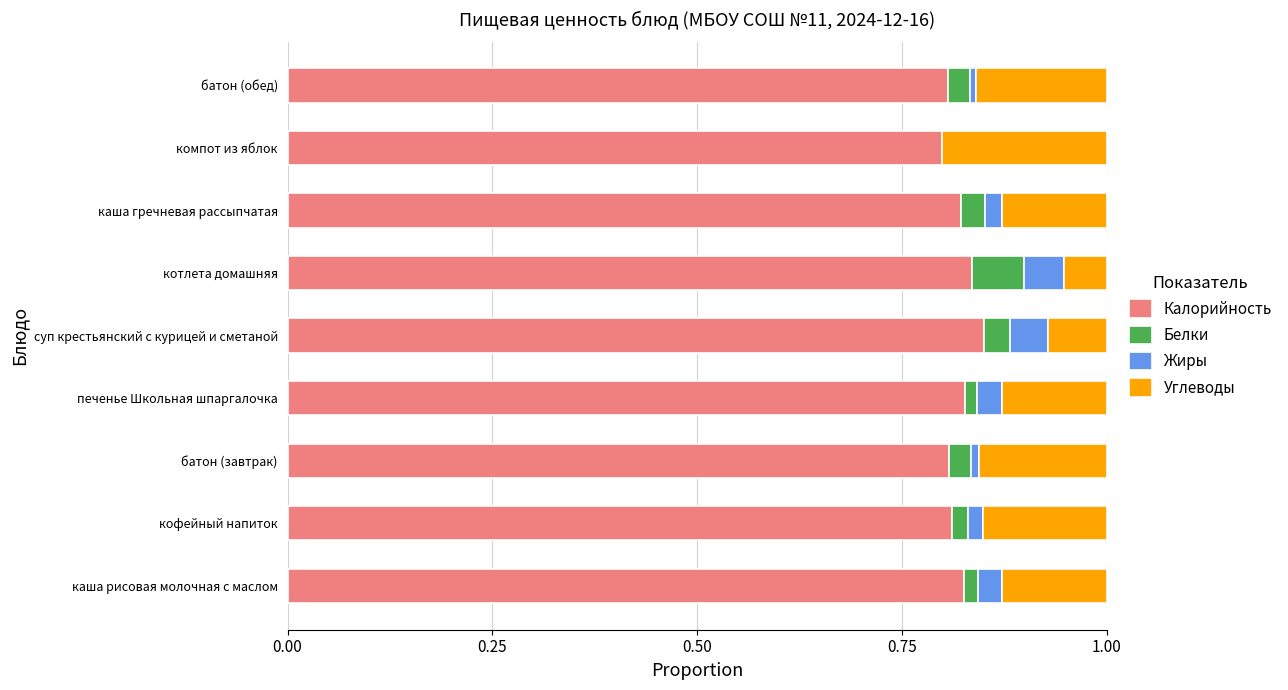

What is the total value across all series at каша гречневая рассыпчатая?

1.0